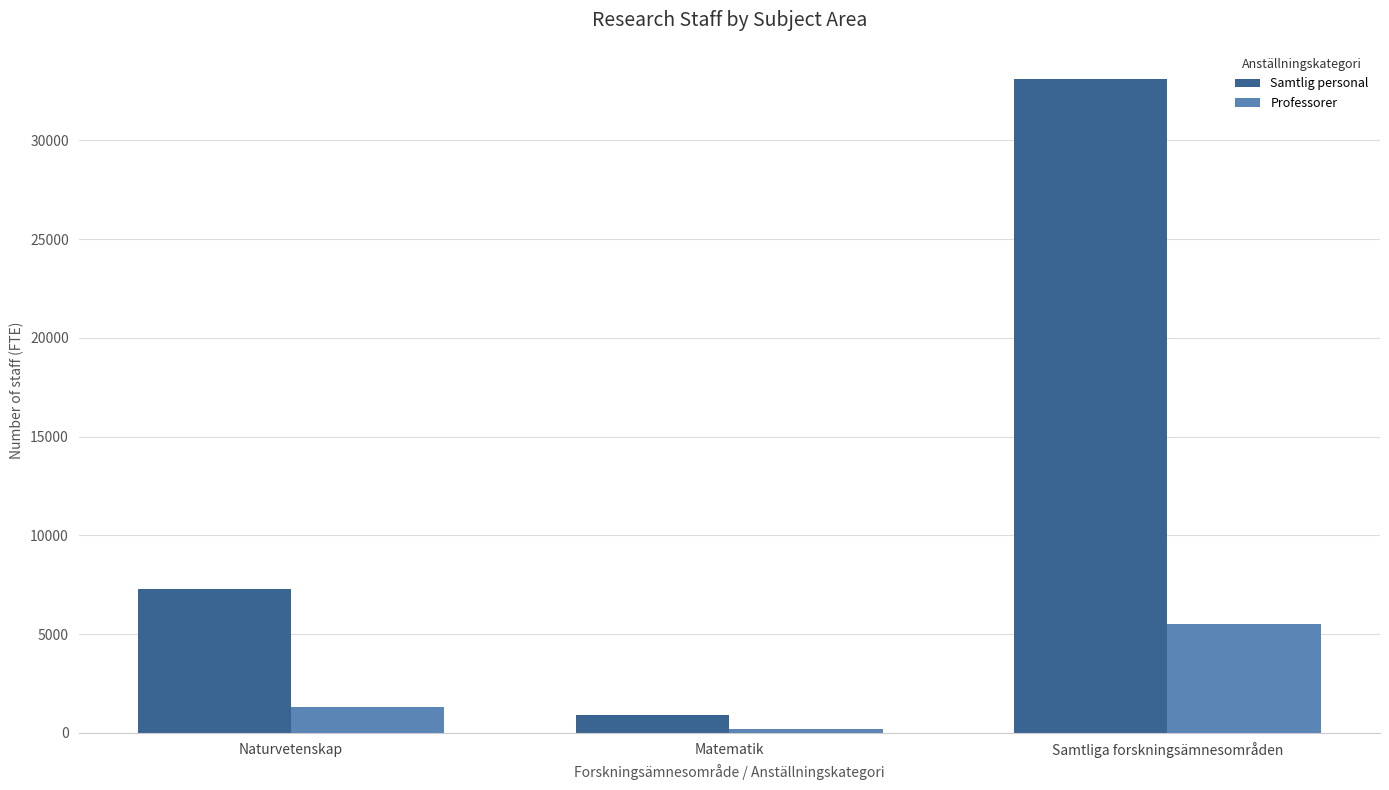

True or false: Samtlig personal has a value of 3745.7 at Naturvetenskap.

False